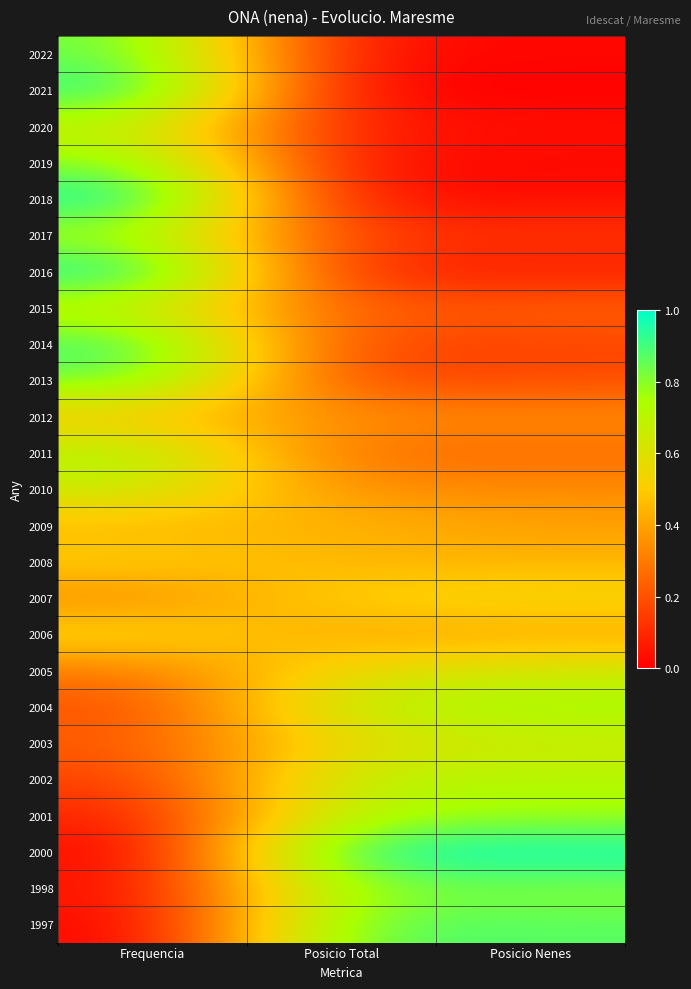

What is the total value across all series at Posicio Total?

9.7